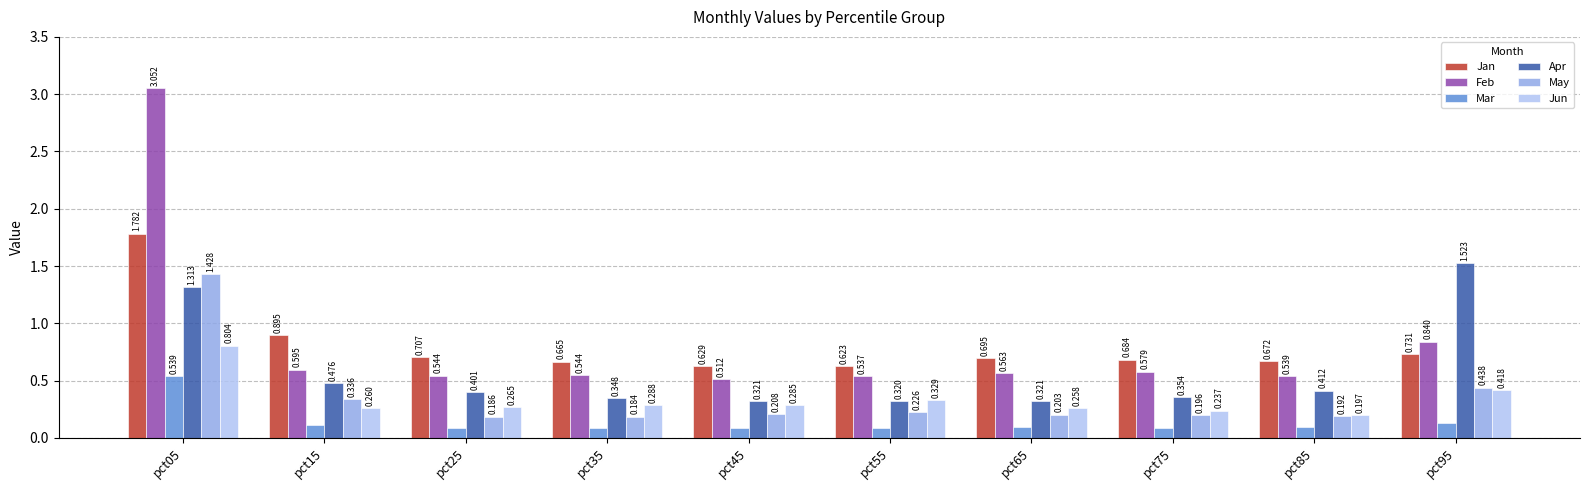

Between pct45 and pct75, which series saw the biggest shift?

Feb